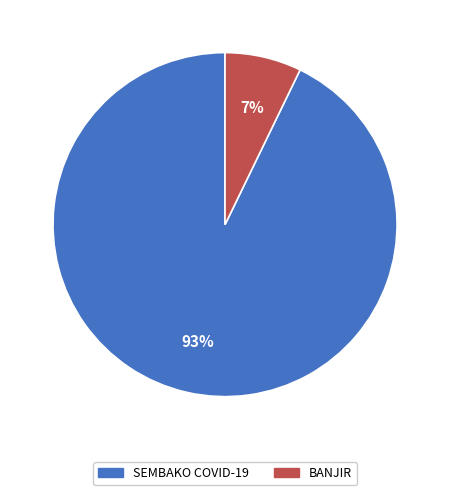

To the nearest percent, what is the difference between the SEMBAKO COVID-19 and BANJIR slice percentages?

86%